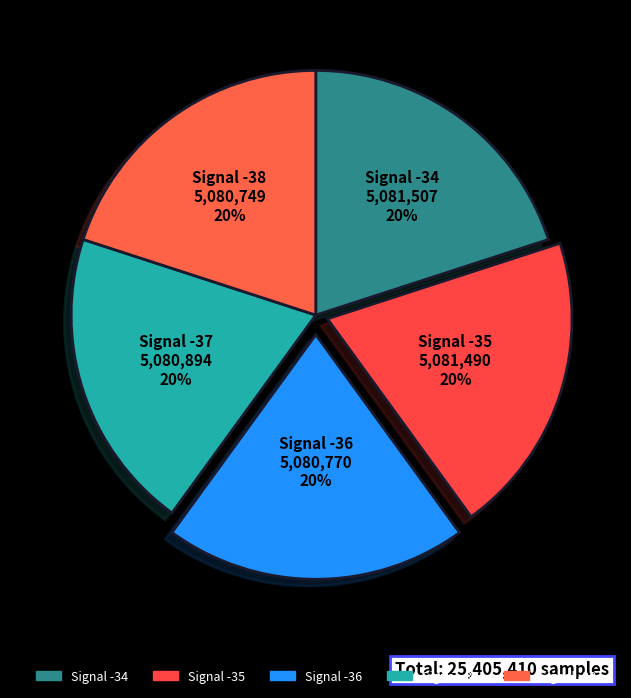

To the nearest percent, what portion does Signal -37 represent?

20%